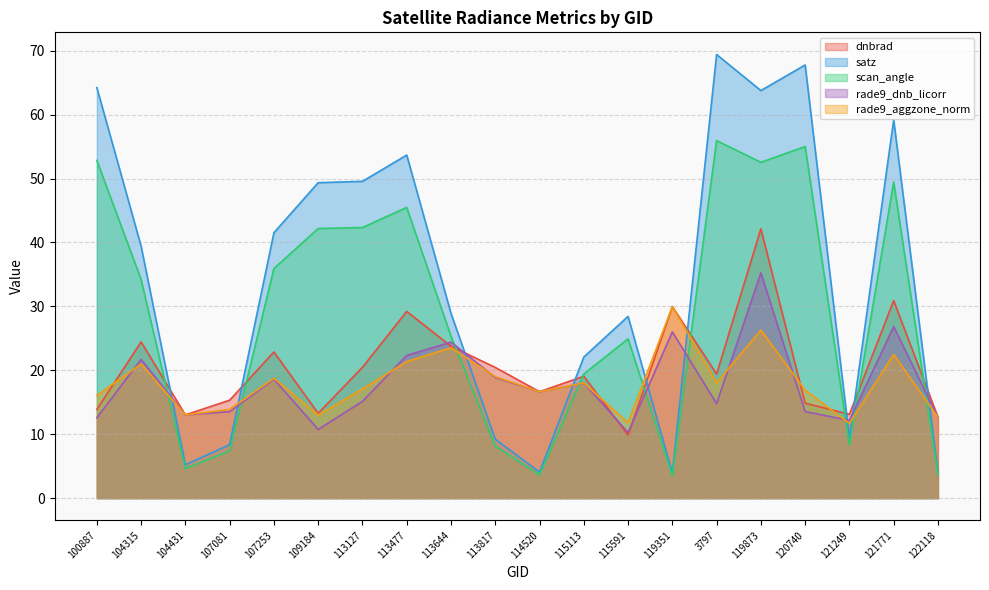

What is the spread (max minus min) of values at 119351?

26.5